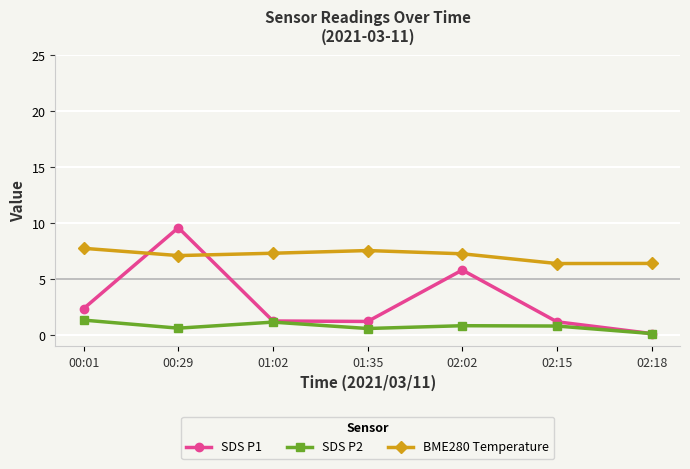

What is the label of the 3rd point from the right?

02:02